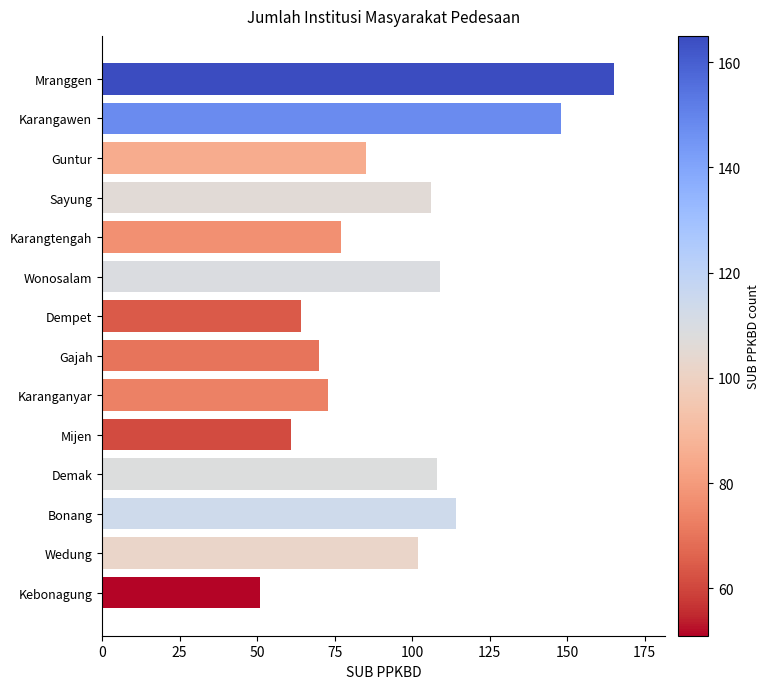

What is the difference between the maximum and minimum values?

114